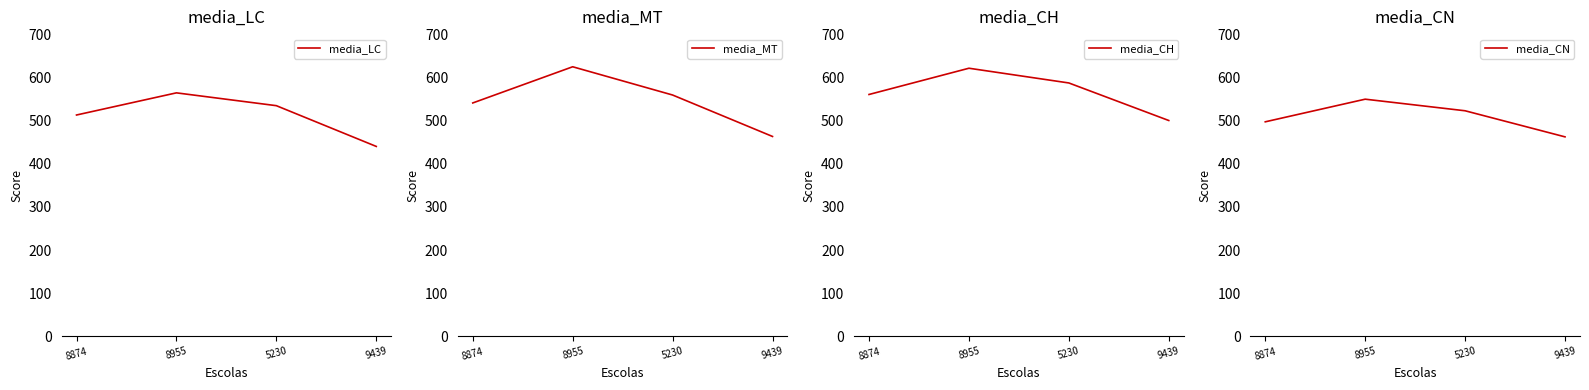

Reading left to right, what are all the values shown in this chart?

media_LC: 512.7	564.0	534.3	439.9
media_MT: 540.6	624.4	559.0	463.0
media_CH: 560.2	621.0	586.9	499.9
media_CN: 496.9	549.3	522.5	462.1